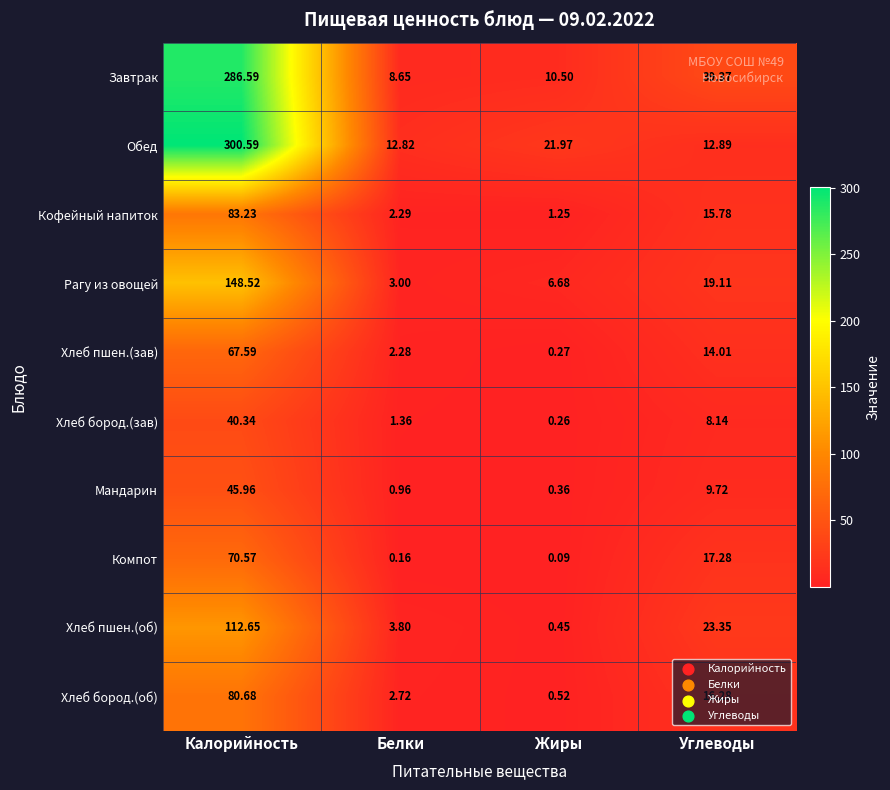

At how many categories does at least one series exceed 77?

1